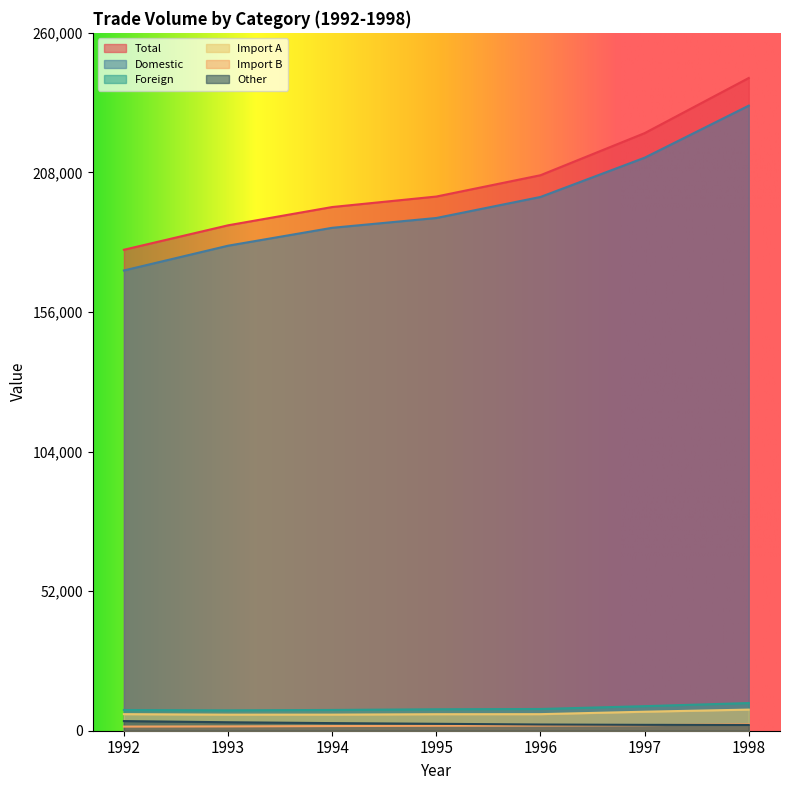

True or false: Total and Other cross at least once.

False